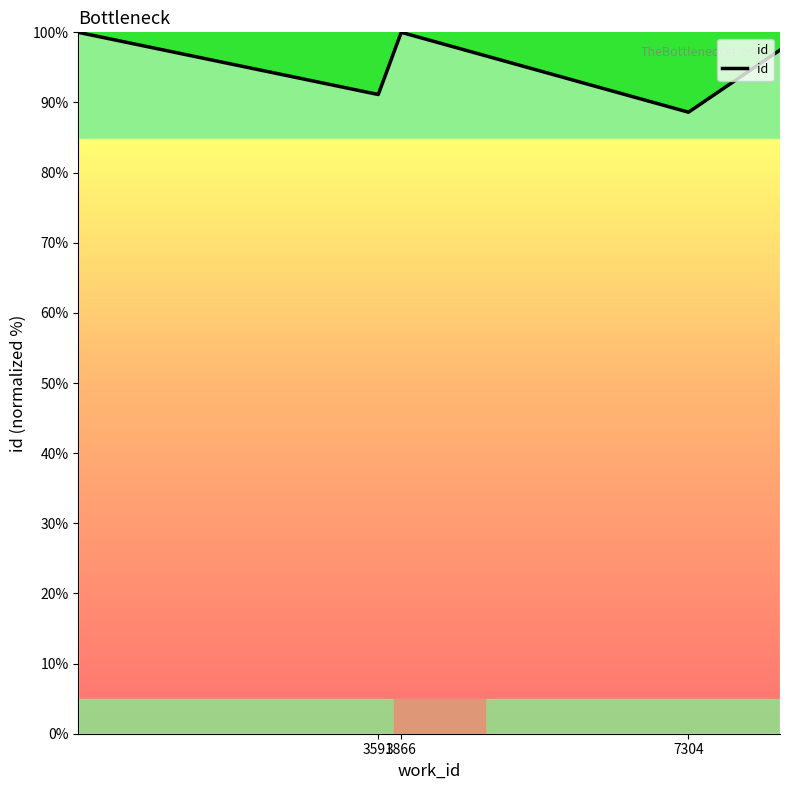

What is the difference between the second highest and minimum values?

11.4